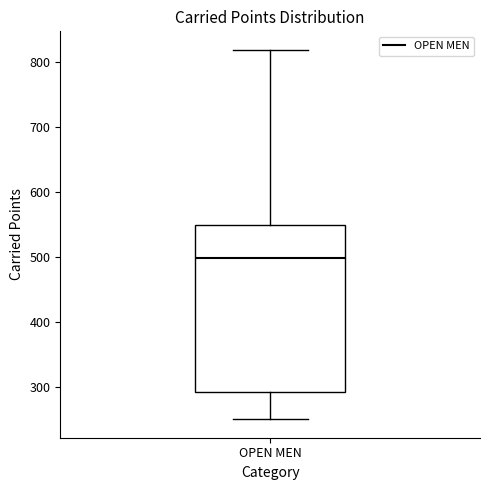

Read this box plot against the y-axis: the position of the median line, the range covered by the box, and the ends of both whiskers. The values are not printed on the chart, so give them approximately, as read against the axis.

median 500, box 290 to 550, whiskers 250 to 820